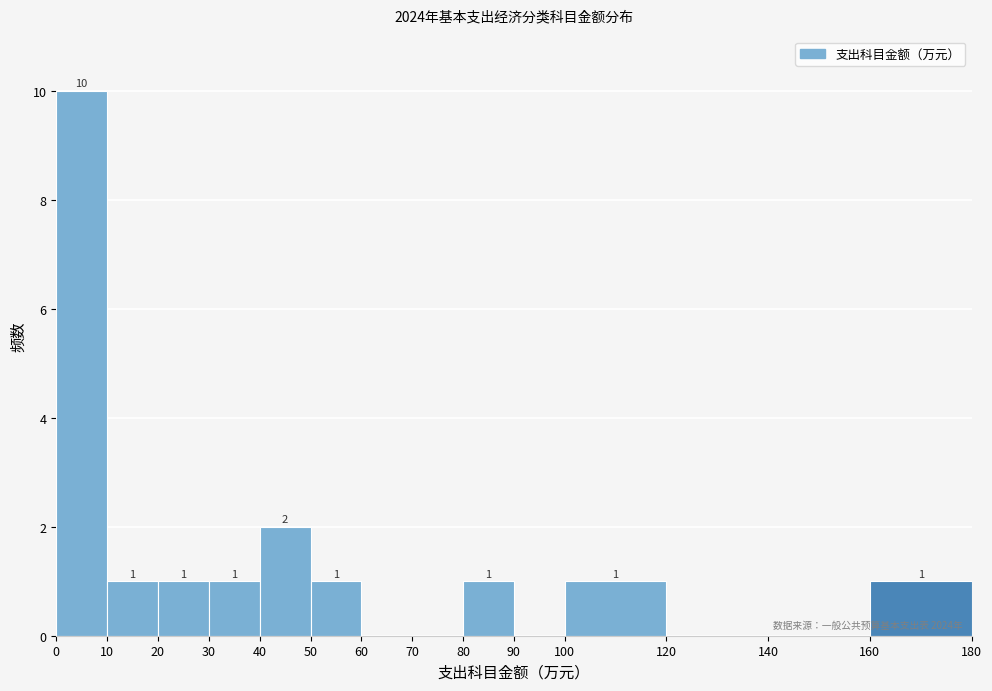

Which range on the x-axis has the tallest bar?

0 to 10